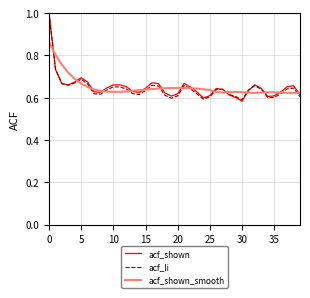

What is the highest value of the acf_li series?

1.0